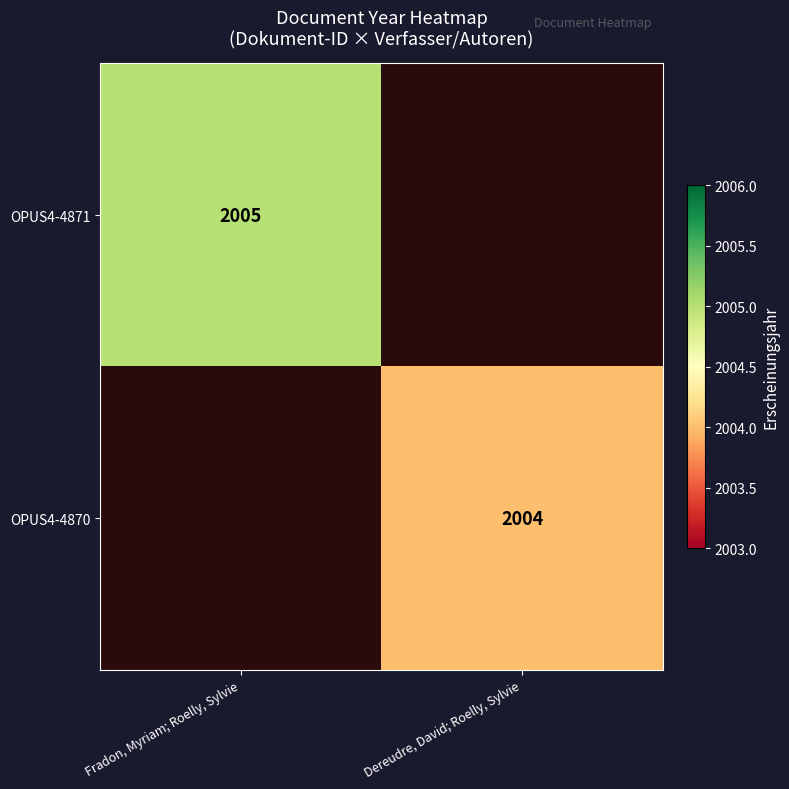

Which category has the lowest value across all series?

Dereudre, David; Roelly, Sylvie